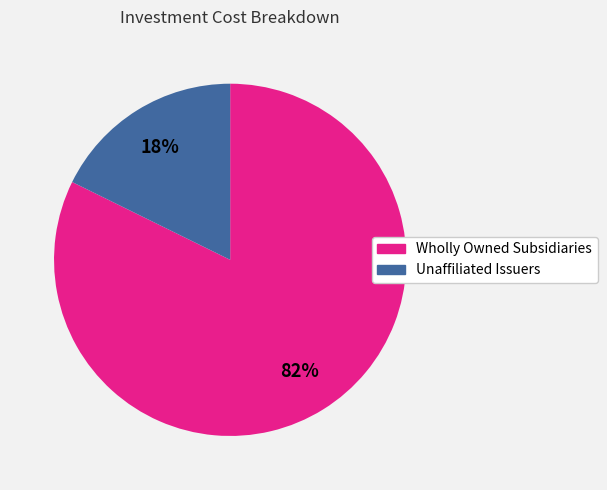

Approximately how many times larger is the value at Wholly Owned Subsidiaries compared to Unaffiliated Issuers?

4.6